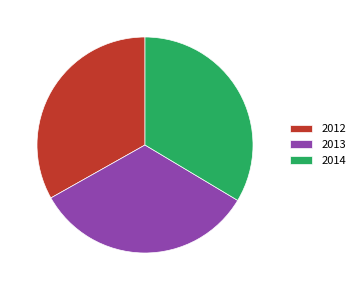

Do 2012 and 2014 together represent more than half of the pie?

Yes